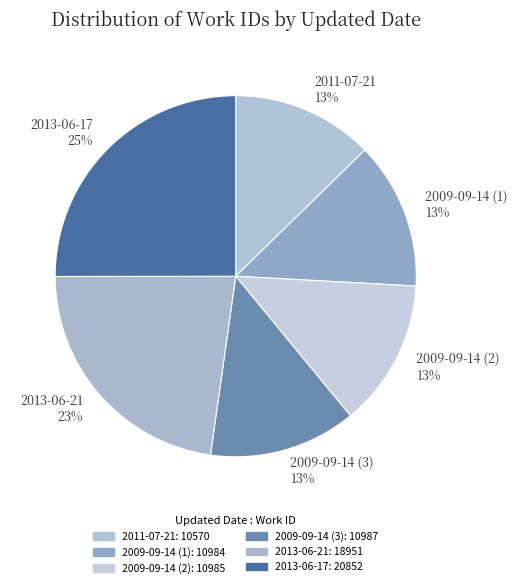

What percentage is the 2013-06-17 slice, to the nearest percent?

25%